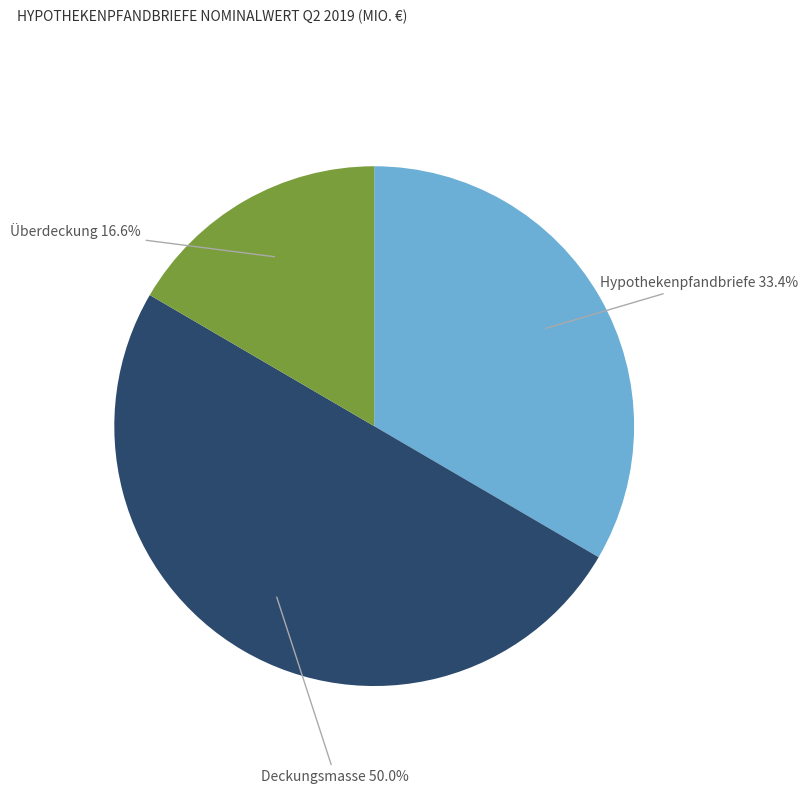

Which category has the smallest portion of the pie?

Überdeckung